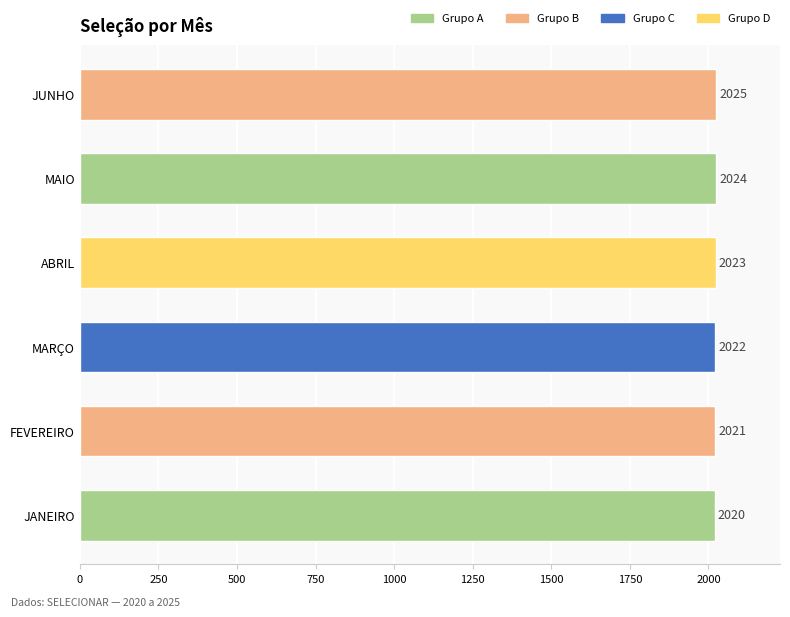

Count the number of categories in the chart.

6